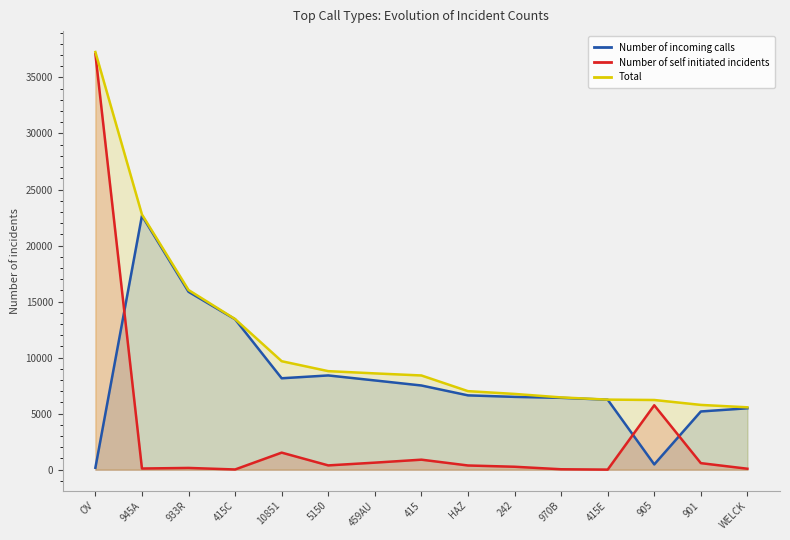

What is the approximate value of Total at 415C?

13441